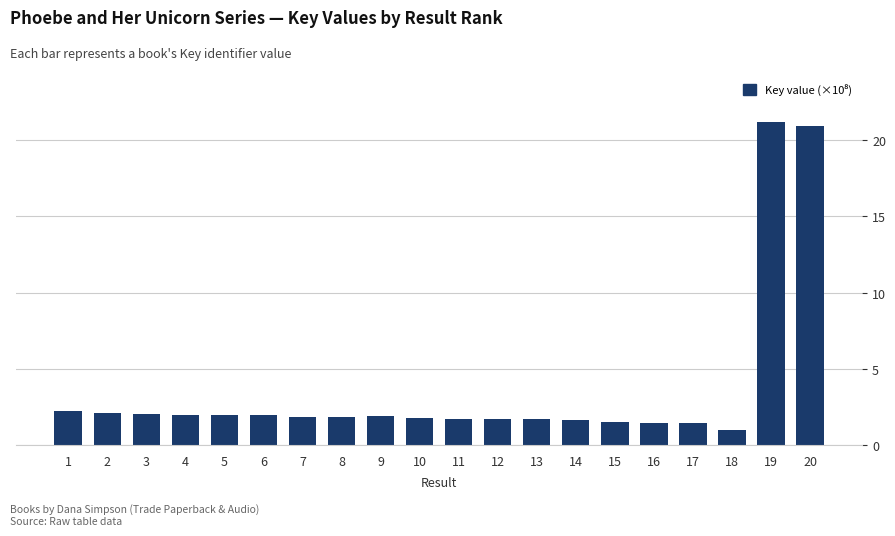

True or false: the data shows 2.5 at 13.

False